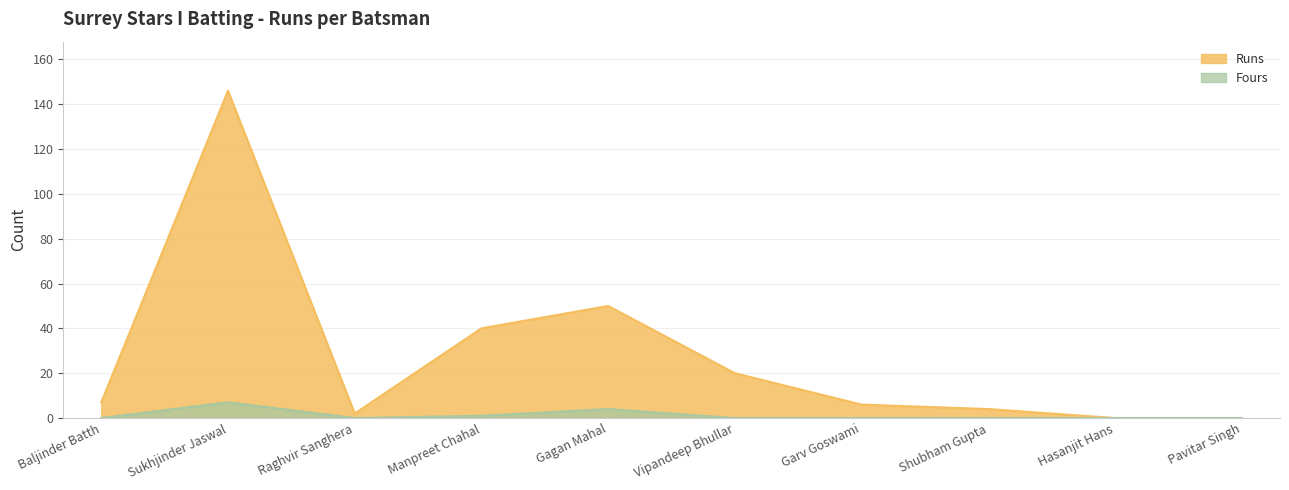

What is the total value across all series at Sukhjinder Jaswal?

153